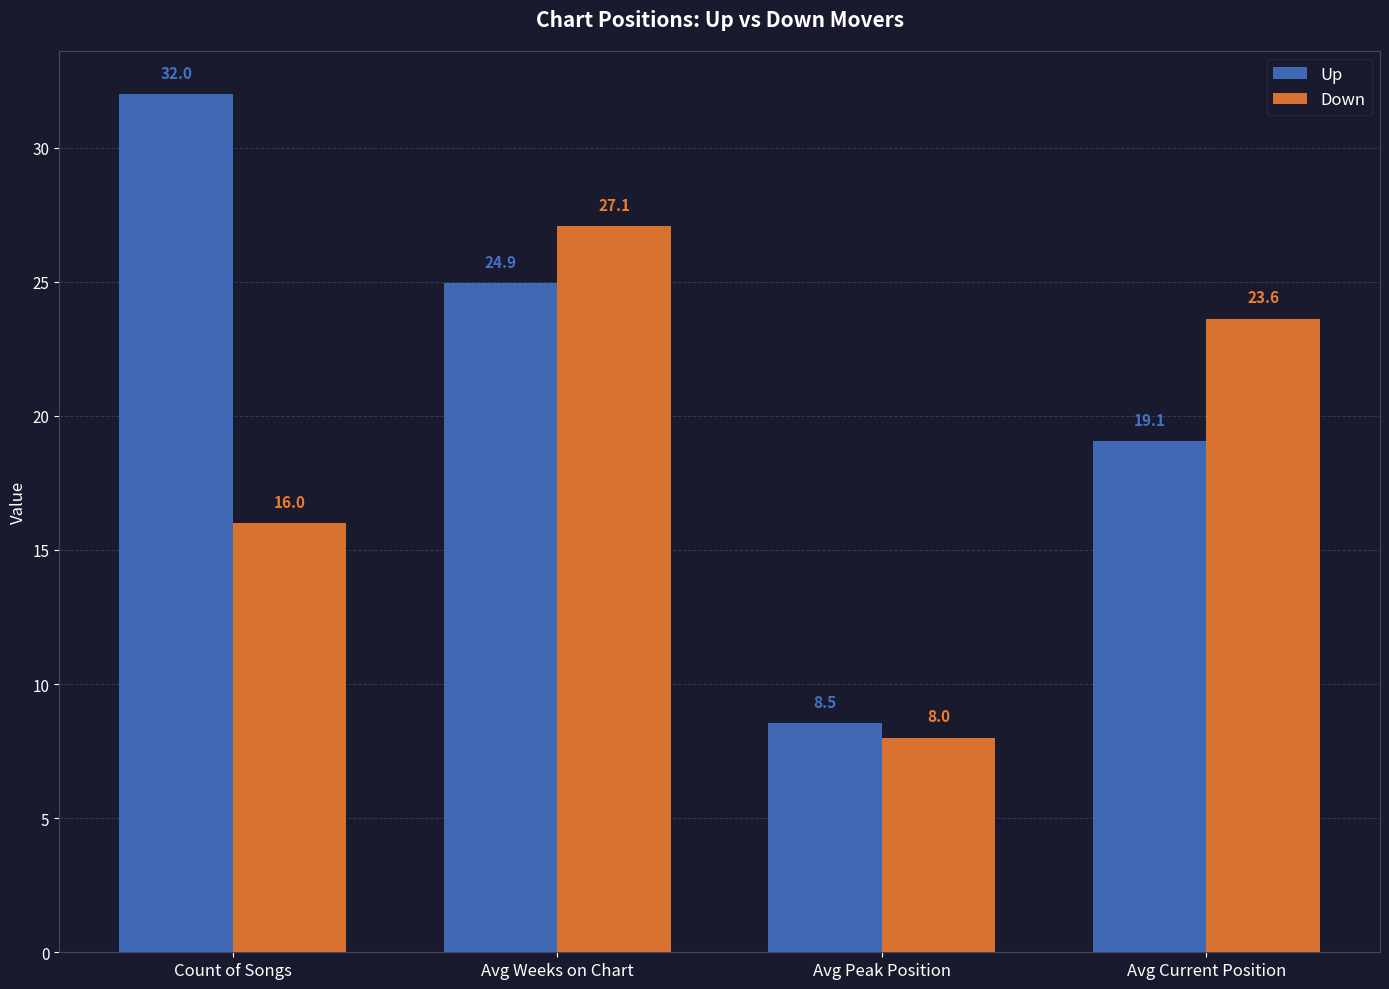

Between Avg Peak Position and Avg Current Position, which series saw the biggest shift?

Down